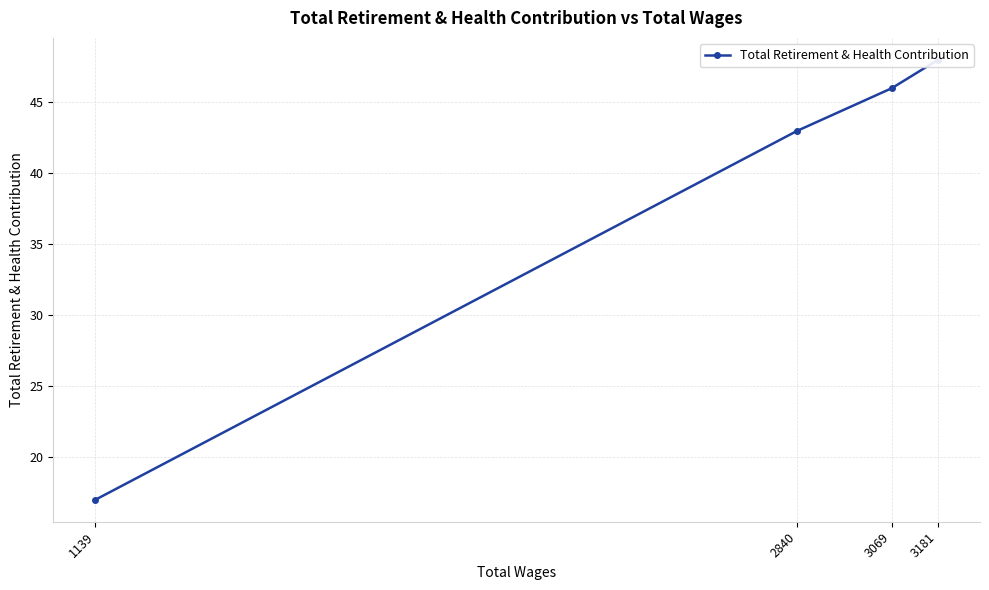

Approximately how many times larger is the value at 1139 compared to 3181?

0.4